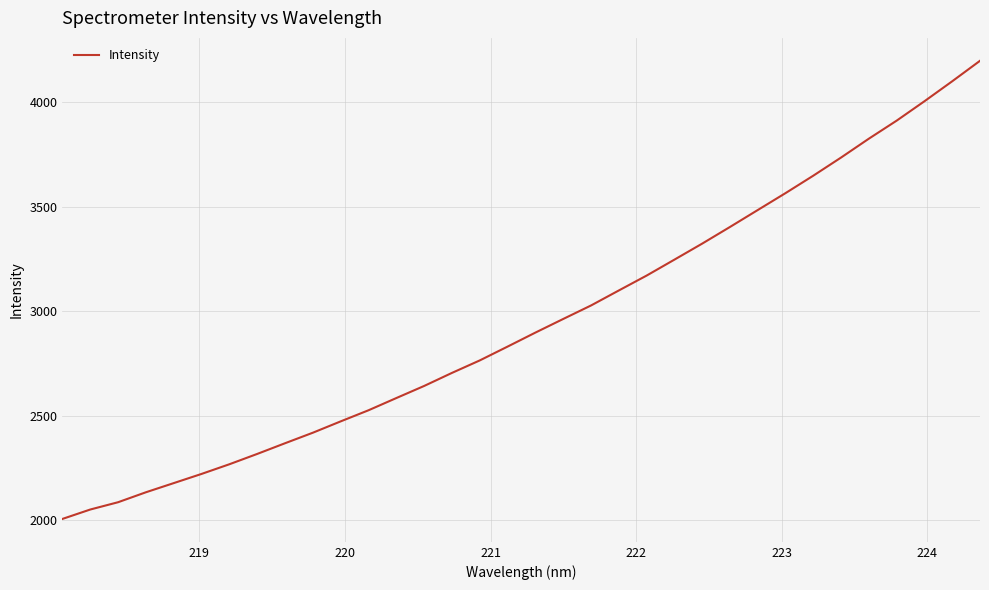

Reading left to right, extract all data points from this chart.

2004.7	2049.7	2084.7	2132.4	2176.3	2220.3	2266.6	2316.1	2367.3	2417.7	2472.0	2525.2	2583.7	2641.6	2704.2	2763.9	2830.2	2897.2	2962.4	3027.0	3098.9	3170.2	3246.5	3323.3	3403.1	3484.2	3565.3	3648.8	3735.8	3826.0	3912.3	4005.1	4100.8	4198.8